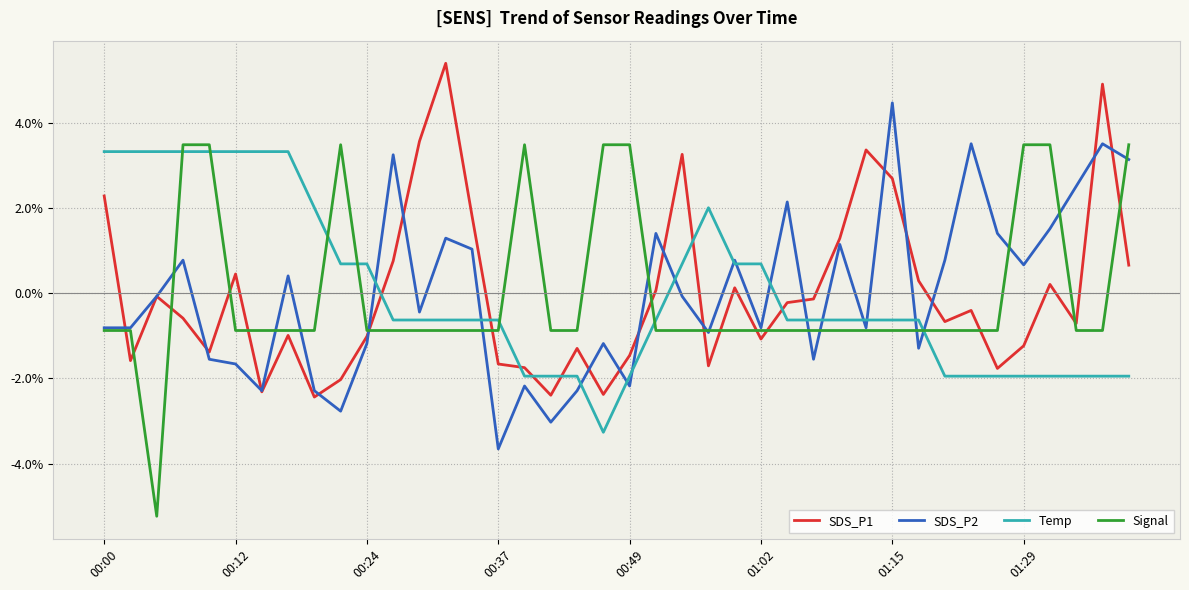

Which series has the widest spread of values?

Signal